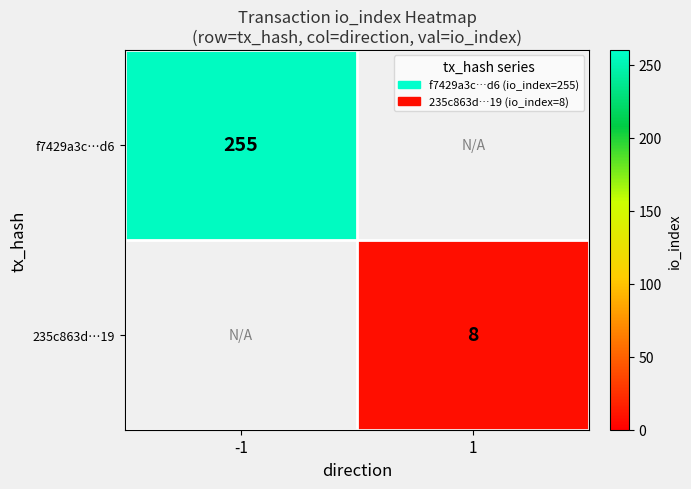

The 235c863d…19 series shows 13.2 at 1. True or false?

False